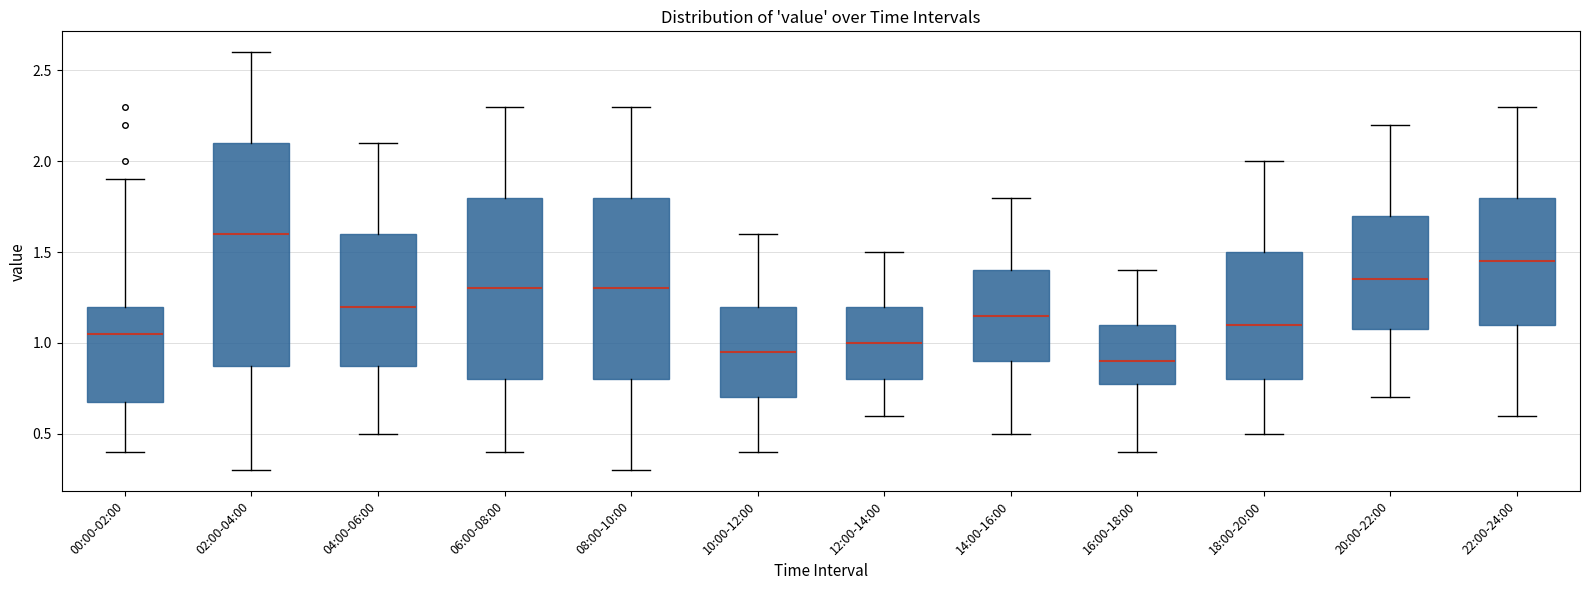

Comparing the boxes themselves (not the whiskers), which one is the tallest?

02:00-04:00